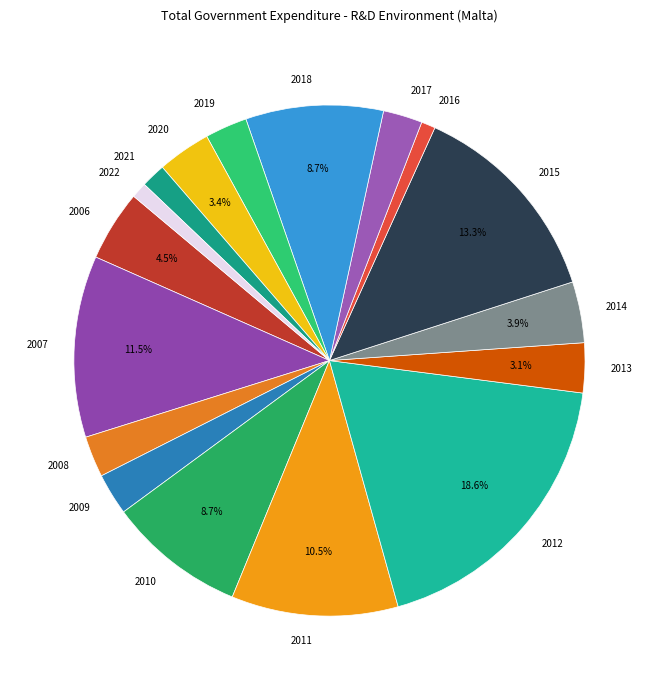

Which slice is the largest?

2012